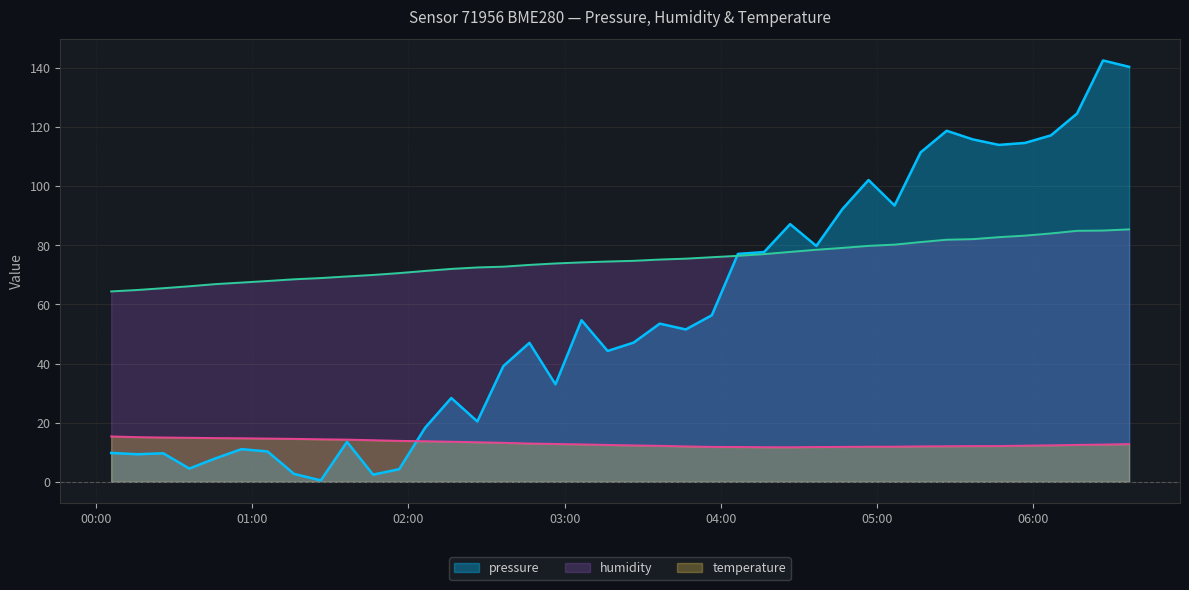

Which series has the largest range (max minus min)?

pressure